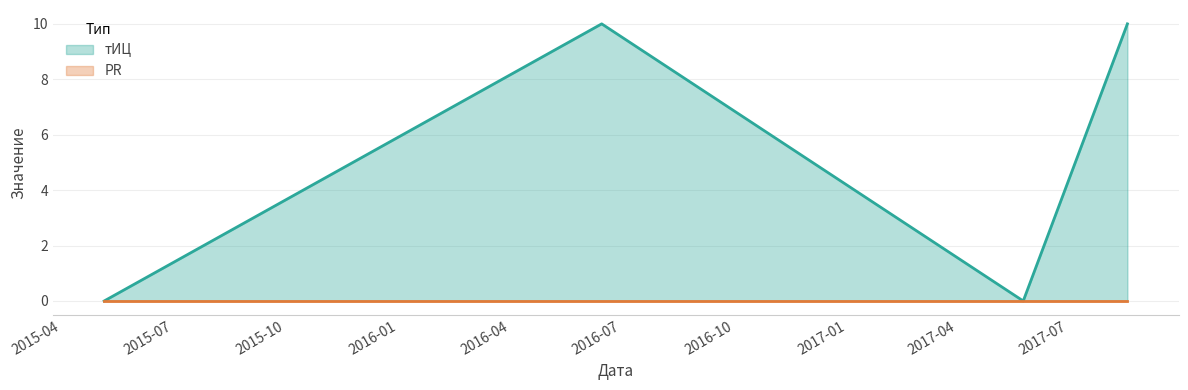

List the labels in order of value, smallest first.

2015-05-06, 2017-05-25, 2016-06-15, 2017-08-18